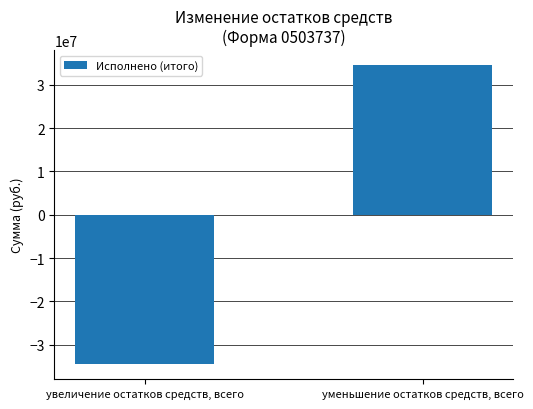

What is the value of the 1st bar from the left?

-34523164.5